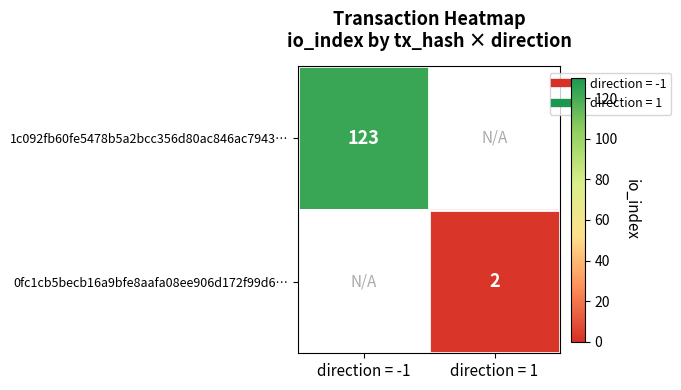

Rank the categories by 0fc1cb5becb16a9bfe8aafa08ee906d172f99d6… value from lowest to highest.

direction = -1, direction = 1